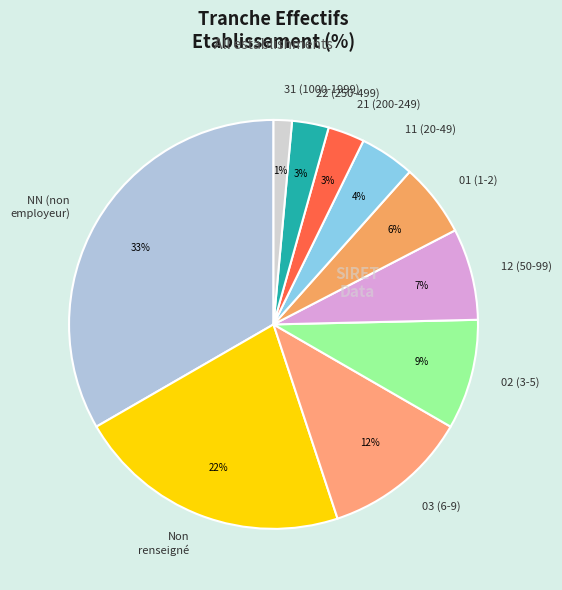

Is the sum of 21 (200-249) and 31 (1000-1999) greater than half?

No